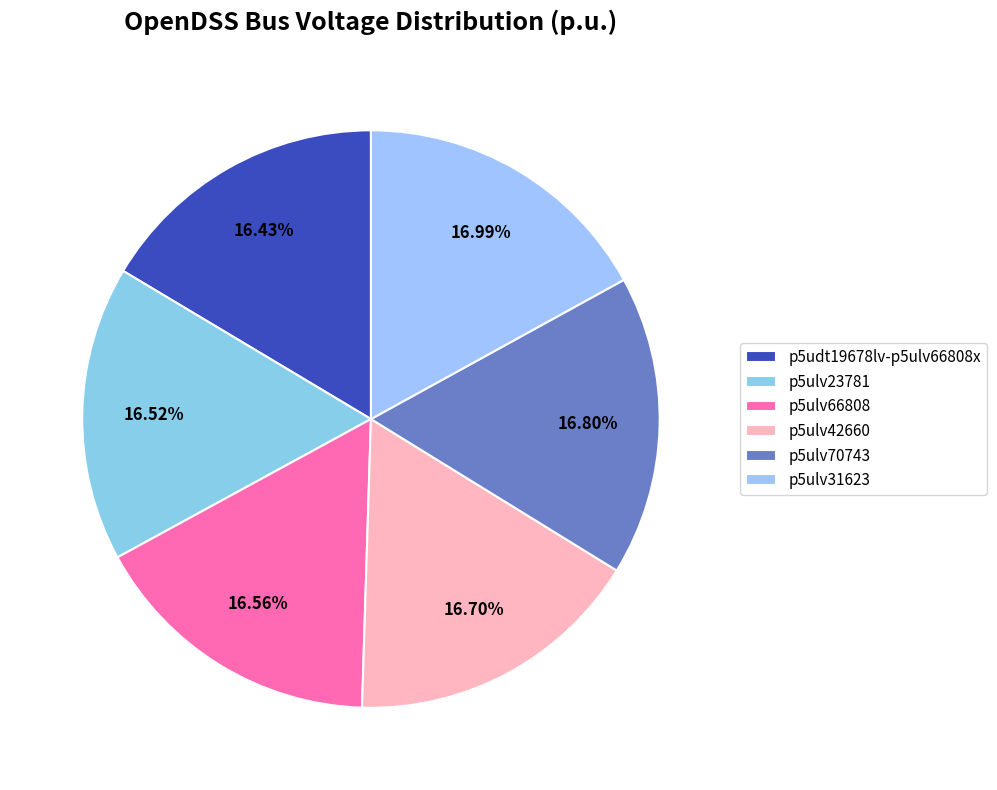

How many segments does this pie chart have?

6